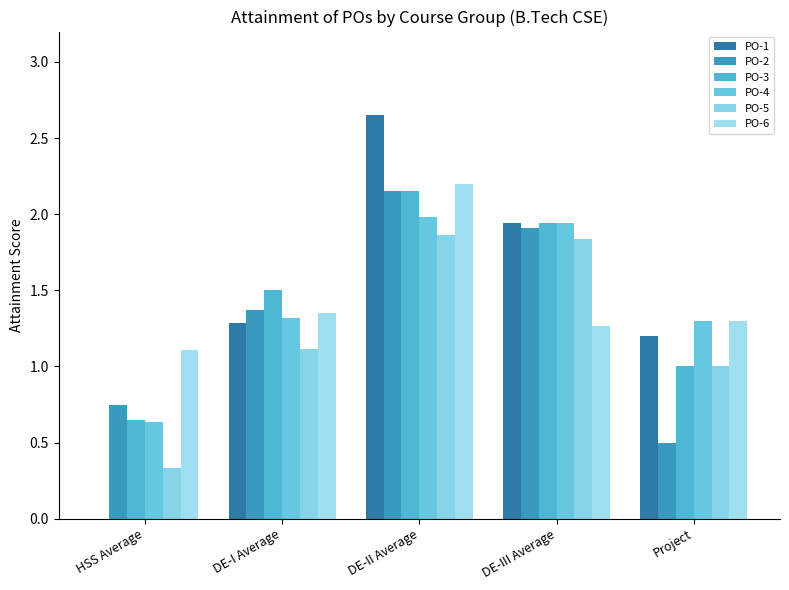

List the labels in order of PO-3 value, largest first.

DE-II Average, DE-III Average, DE-I Average, Project, HSS Average